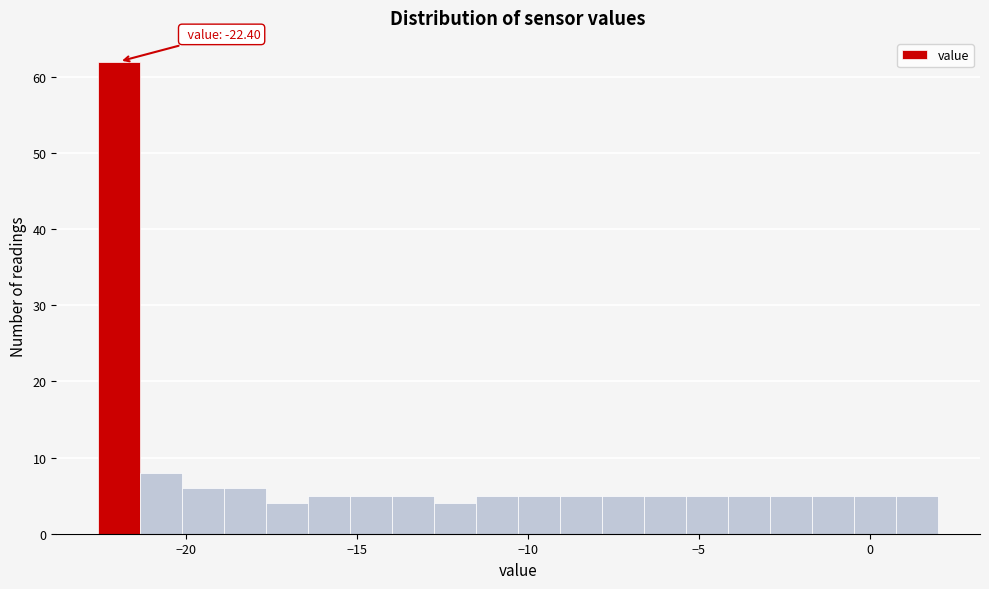

Read against the x-axis, roughly where is the centre of the tallest bar?

-22.0